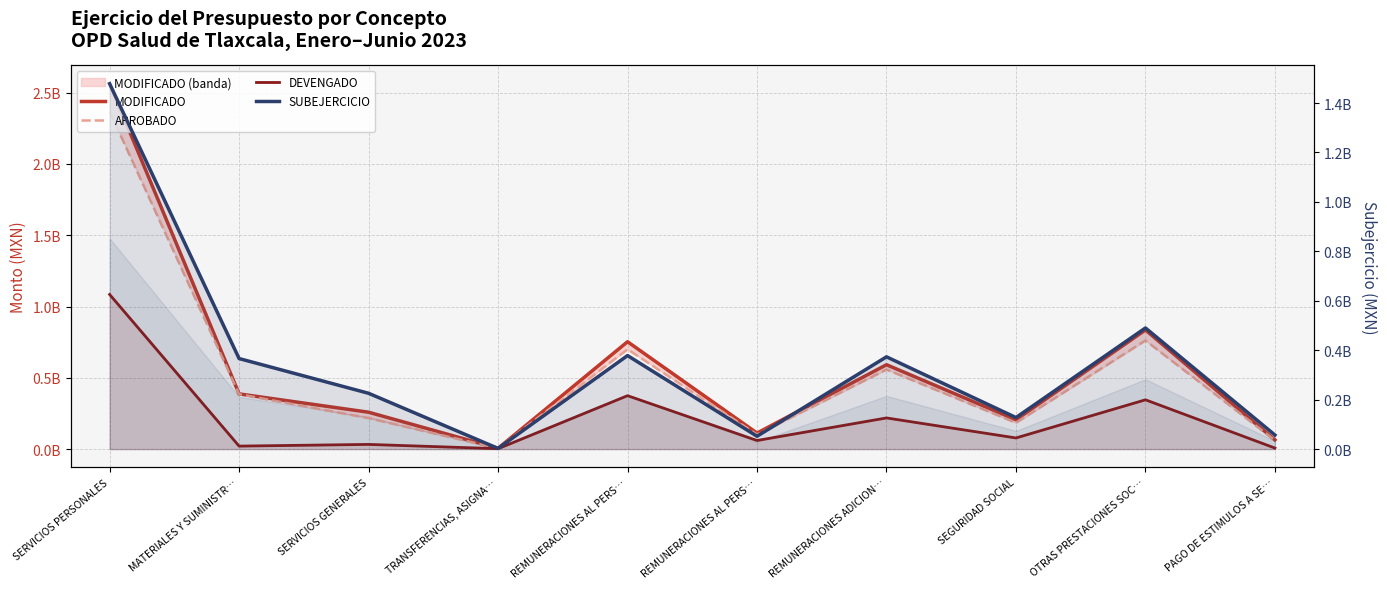

Which series ends up on top after the final intersection of SUBEJERCICIO and APROBADO?

APROBADO